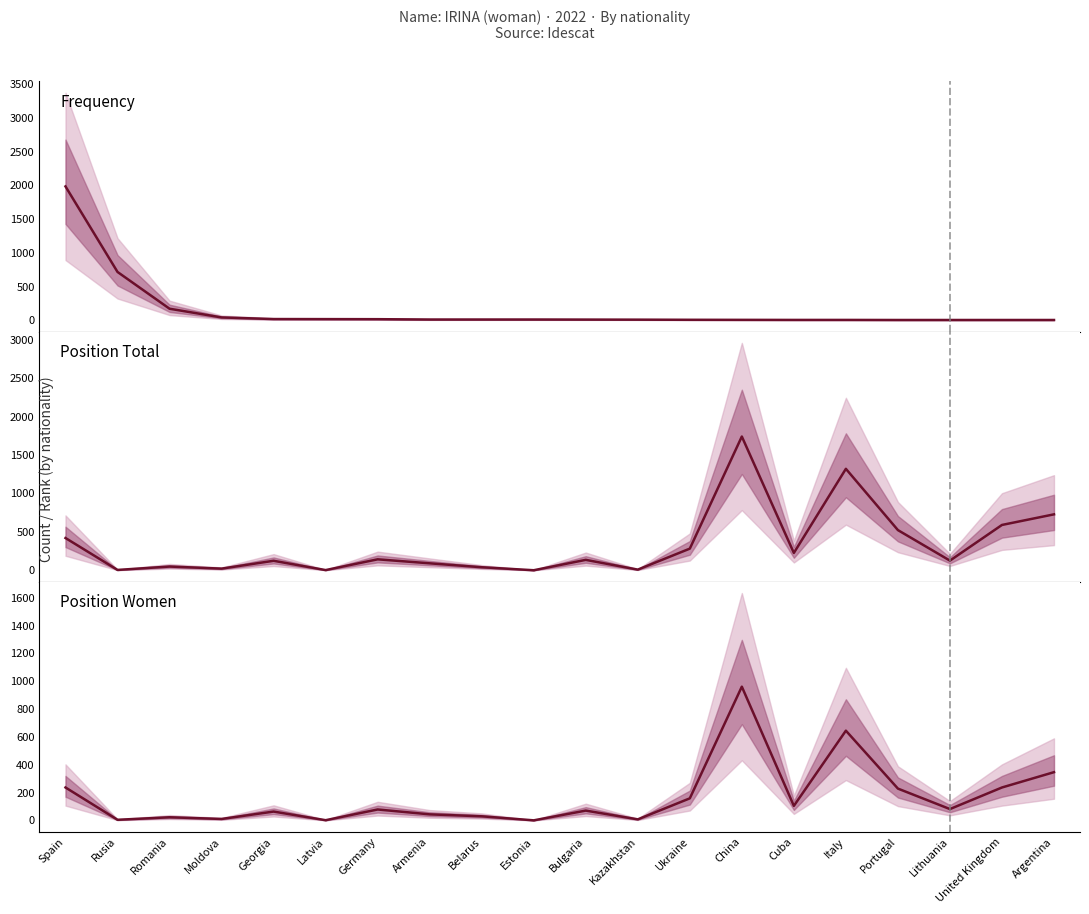

True or false: Position Women and Position Total cross at least once.

False